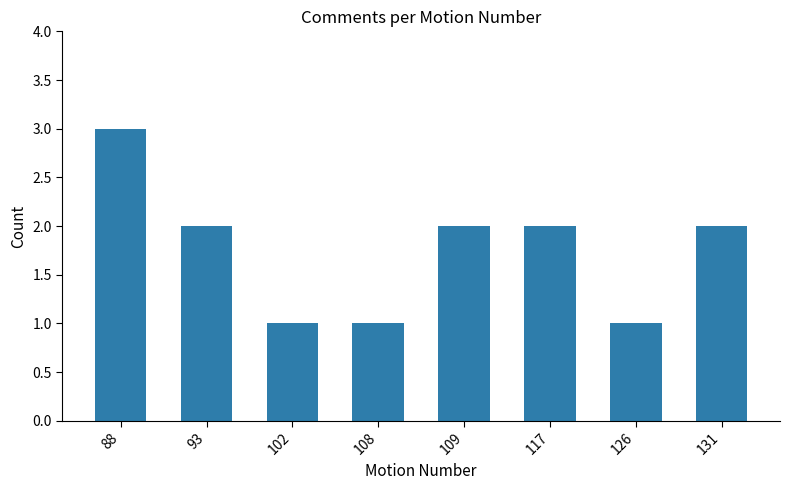

The chart shows a value of 2 at 117. True or false?

True